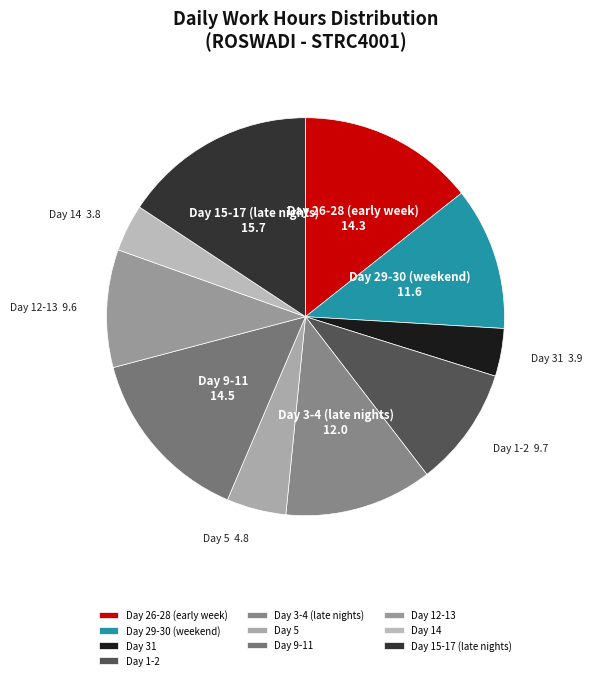

How many slices are in this pie chart?

10